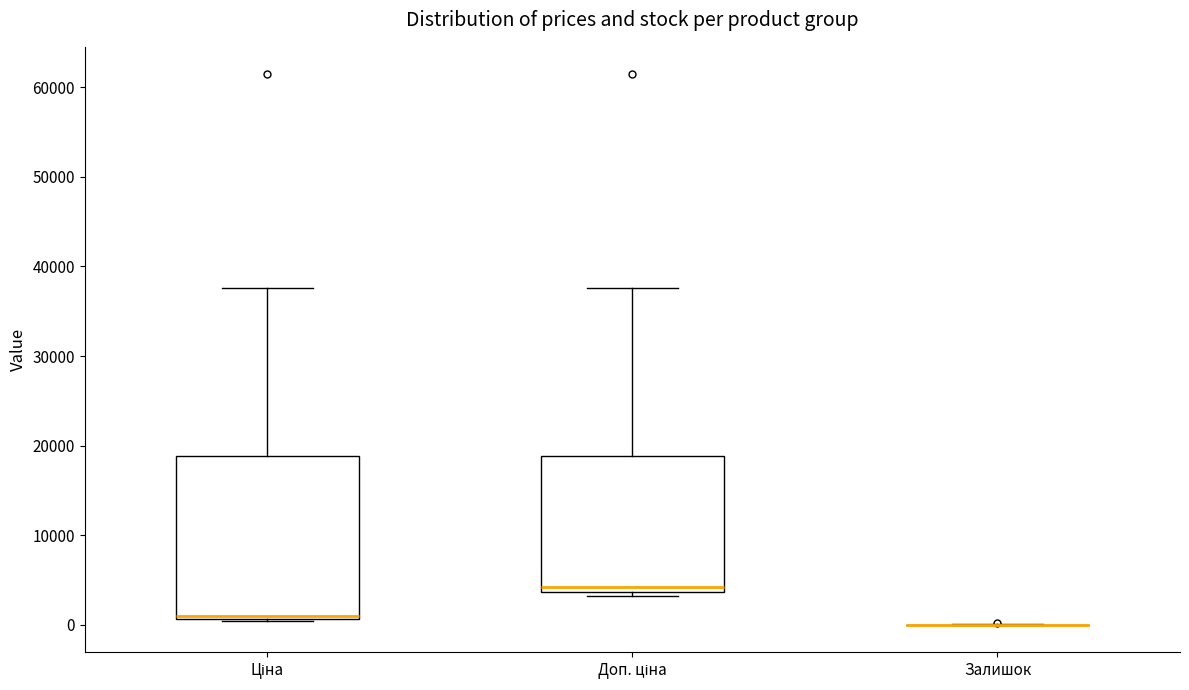

Comparing the boxes themselves (not the whiskers), which one is the tallest?

Ціна